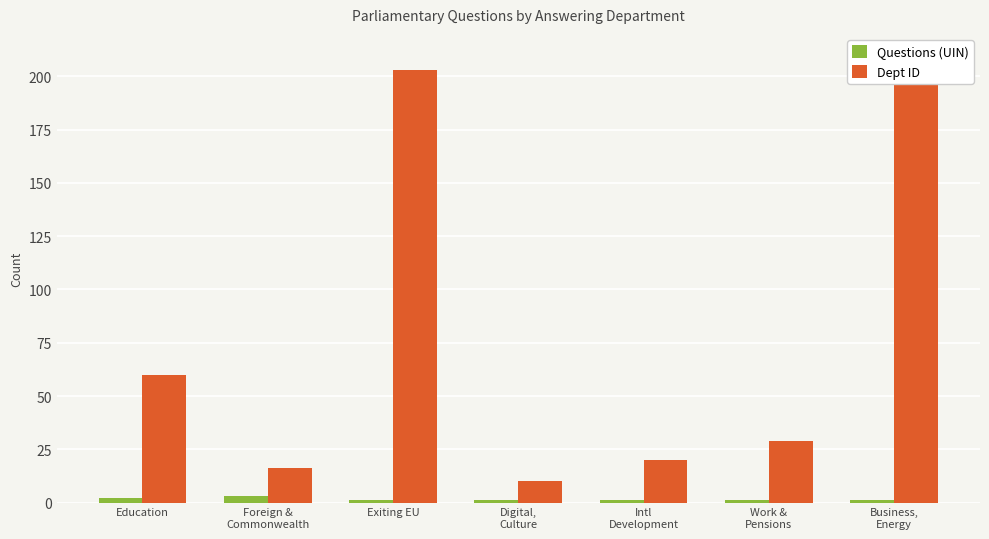

The value of Dept ID at Foreign &
Commonwealth is 16. True or false?

True